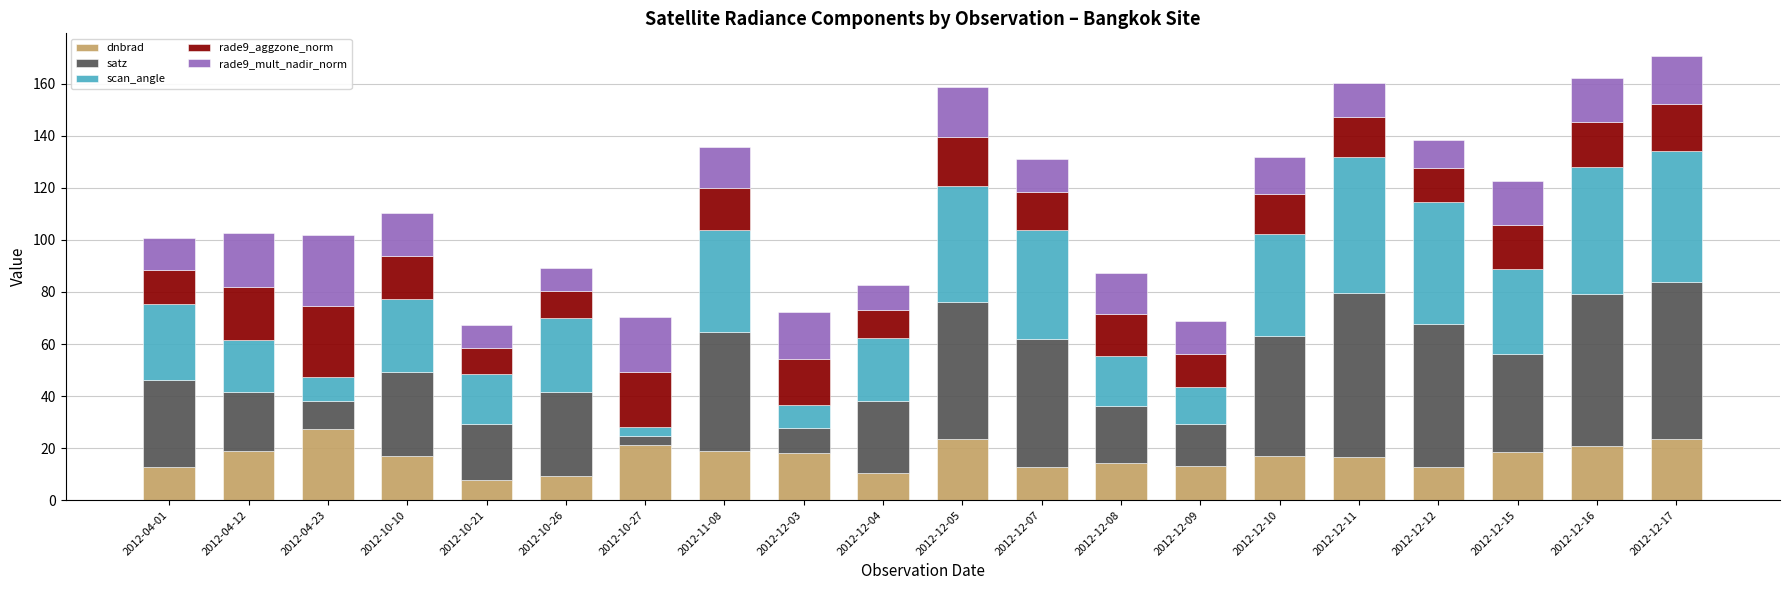

Which category has the highest value in the dnbrad series?

2012-04-23